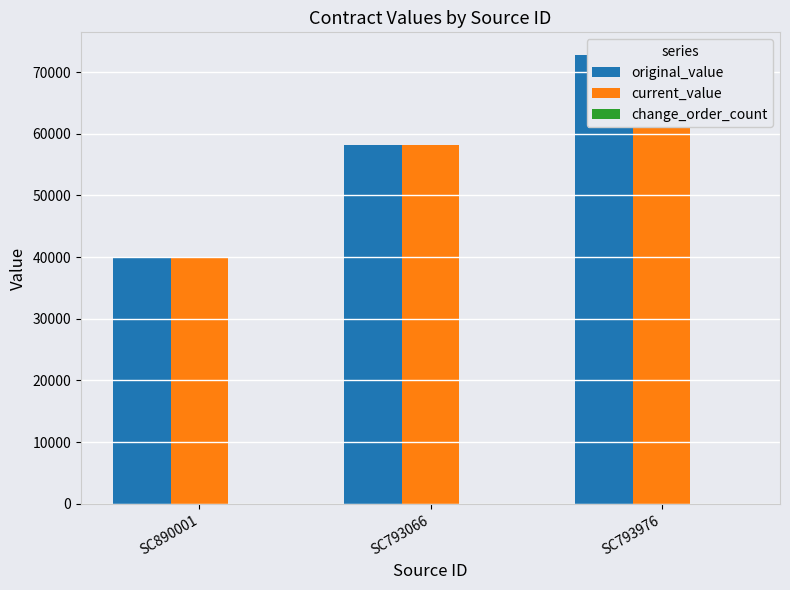

Which series has the widest spread of values?

original_value